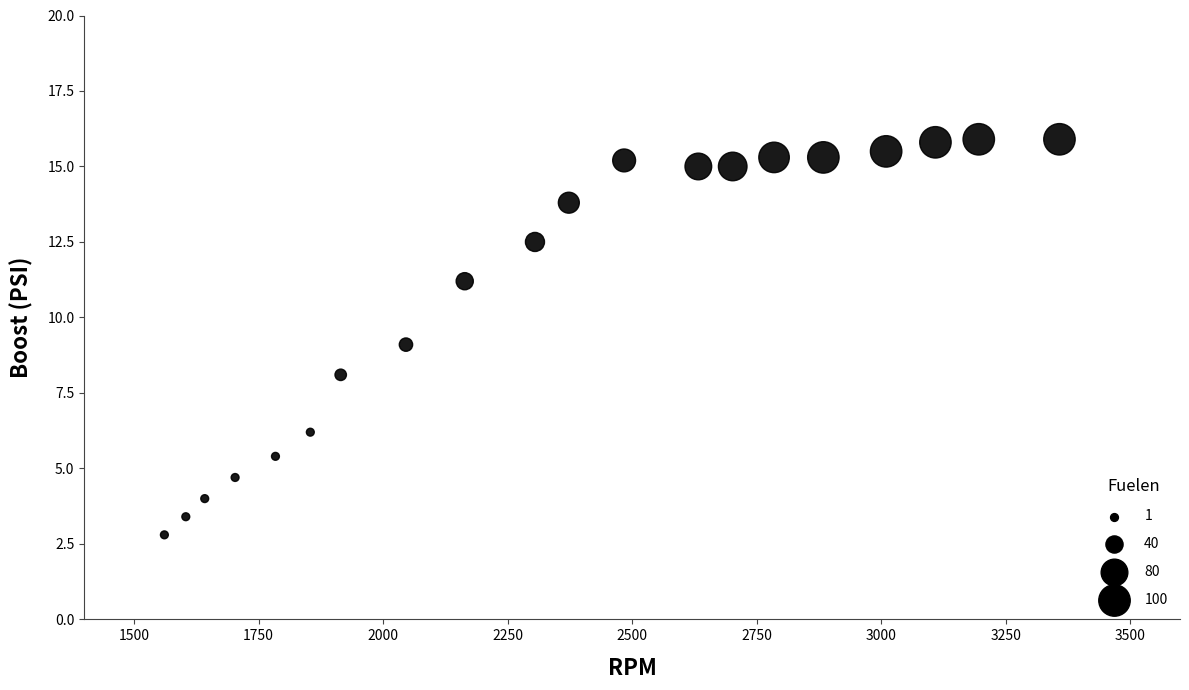

What is the range of Y values (max minus min)?

13.1